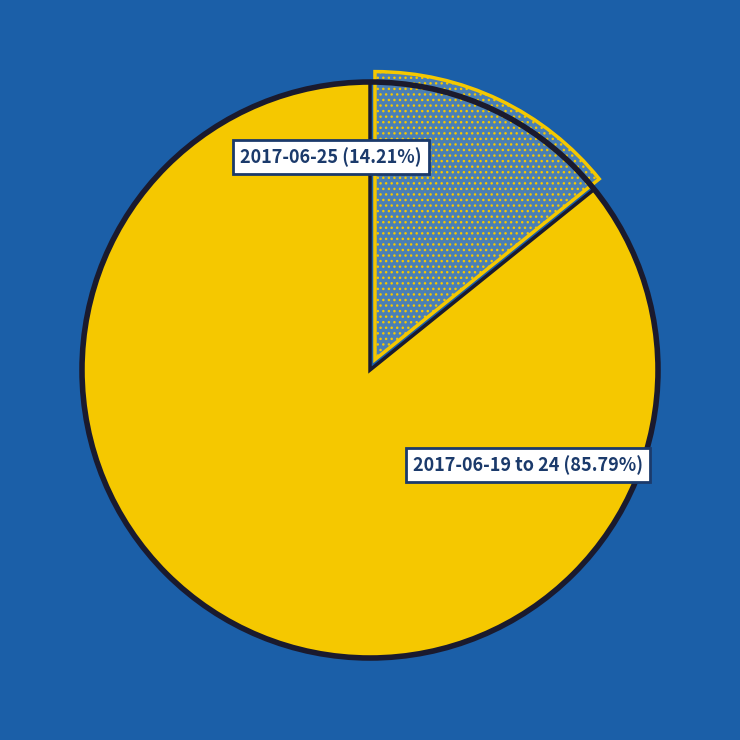

True or false: 2017-06-23 accounts for 27% of the total.

False